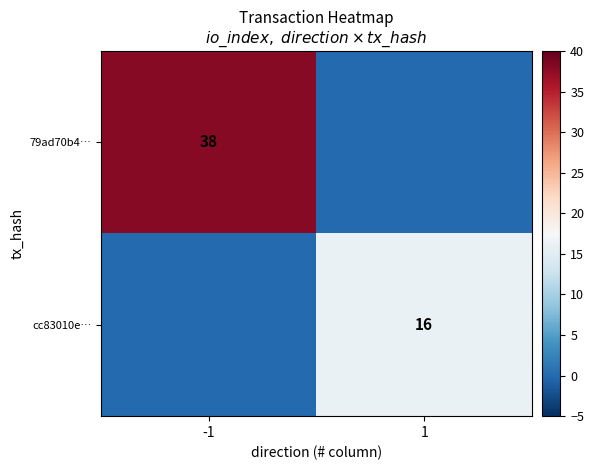

The cc83010e… series shows 9 at 1. True or false?

False